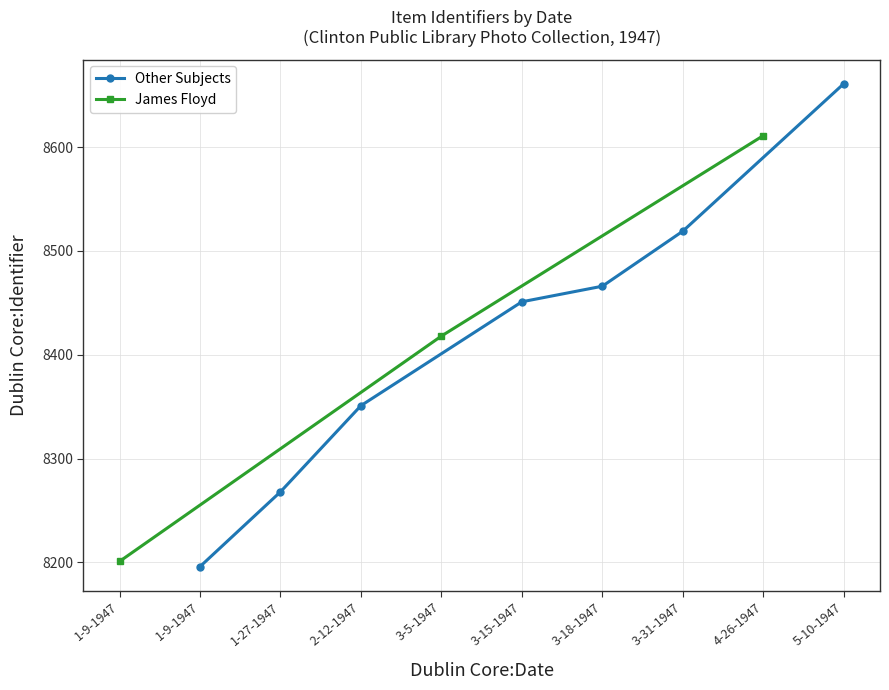

How many distinct data groups are displayed?

2